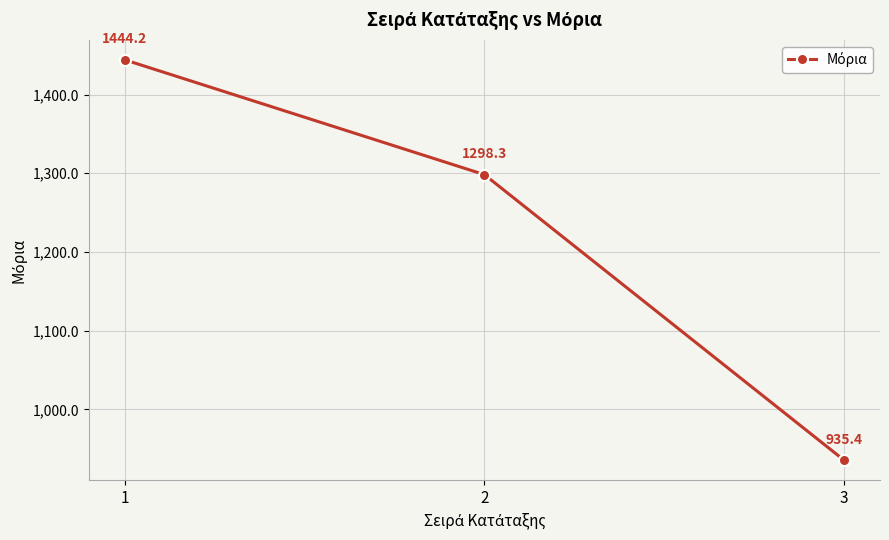

Is this an area chart (filled region under the line)?

No